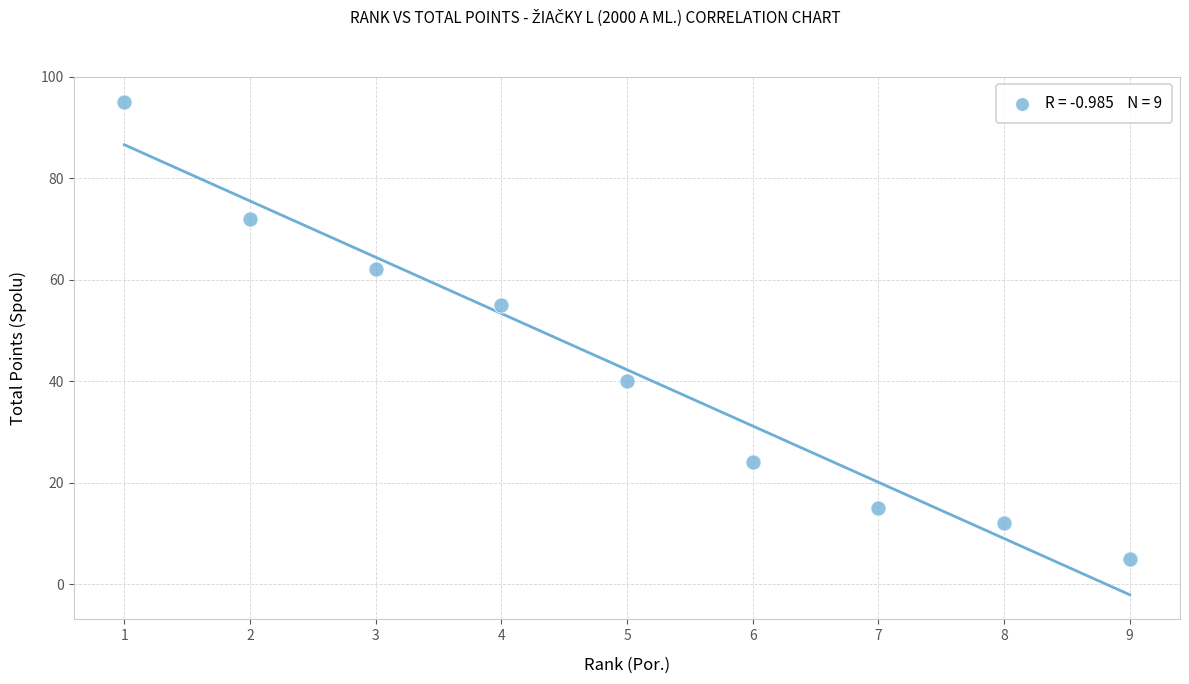

What Y value in the scatter plot is closest to 50?

55